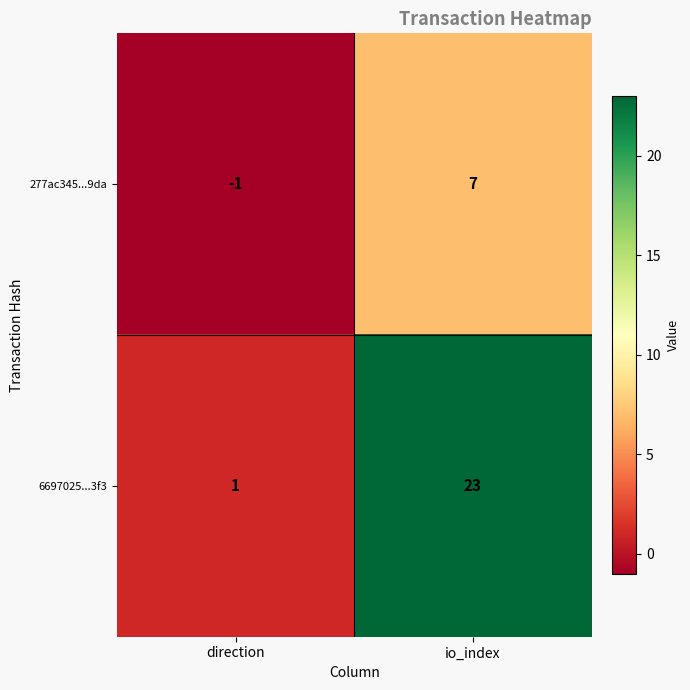

At how many categories does at least one series exceed 8?

1